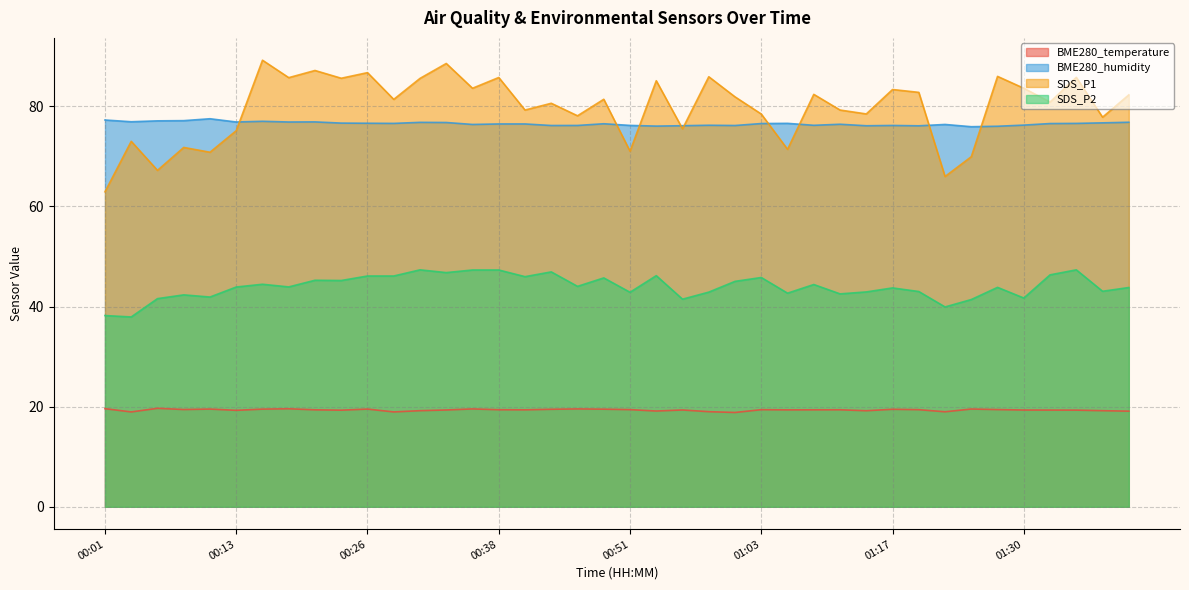

True or false: BME280_temperature and BME280_humidity cross at least once.

False